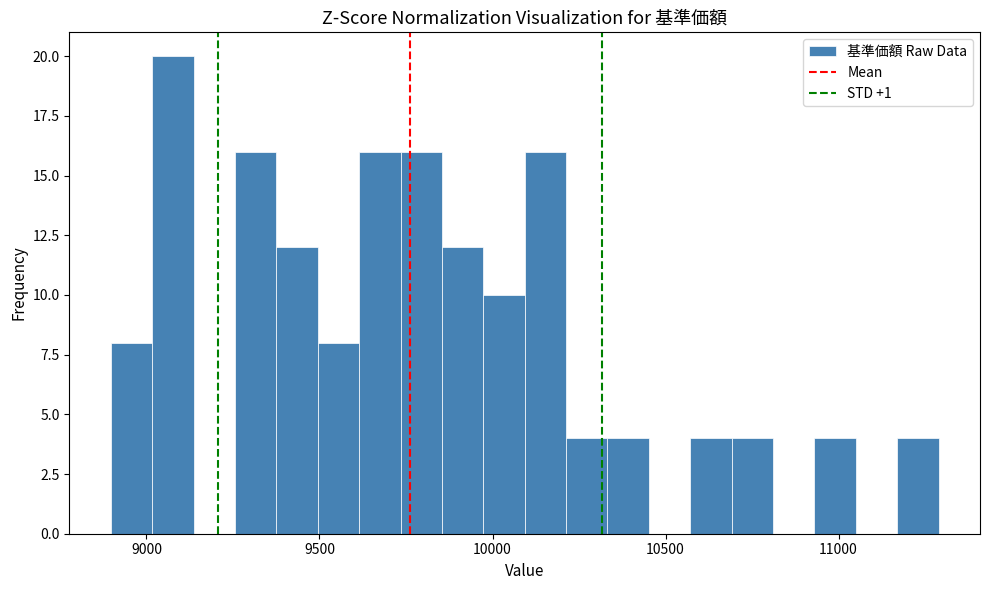

Around what value on the x-axis is the tallest bar? Give the approximate position of its centre, as read against the axis.

9100